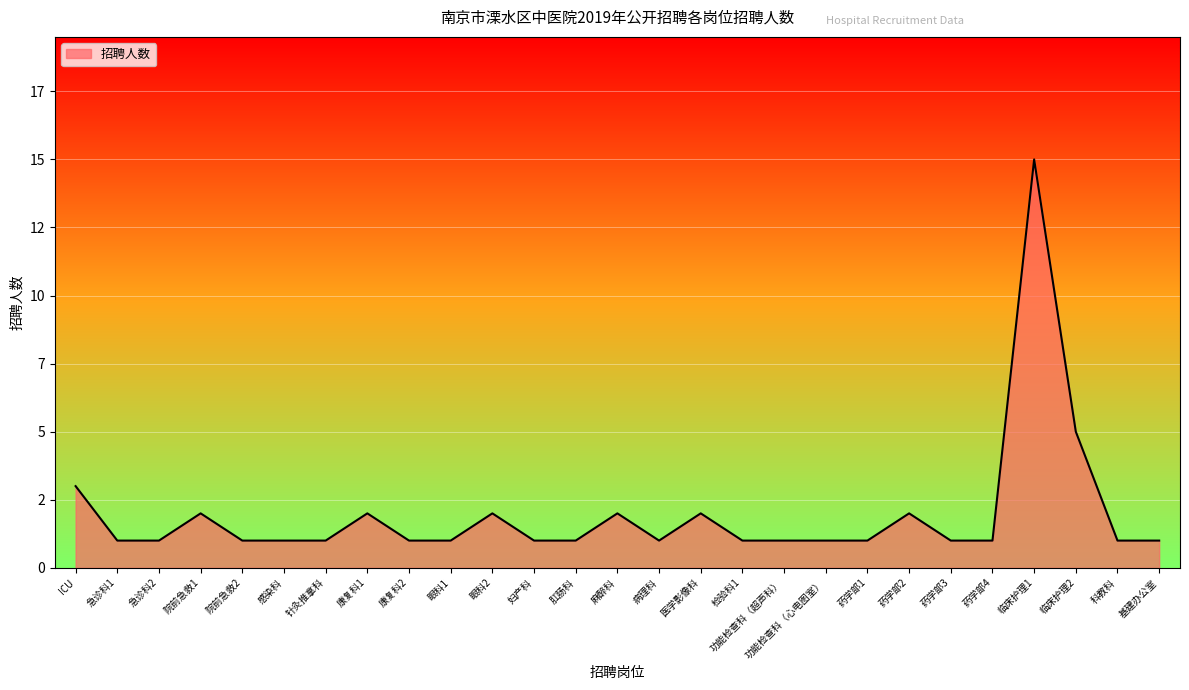

What is the value of the 3rd point from the left?

1